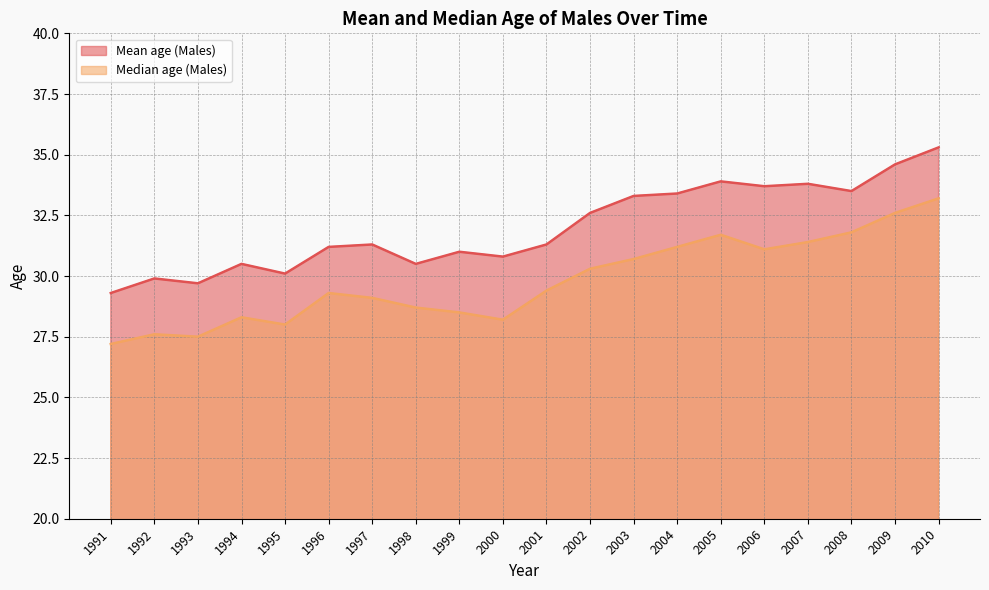

The value of Mean age (Males) at 2009 is 34.6. True or false?

True